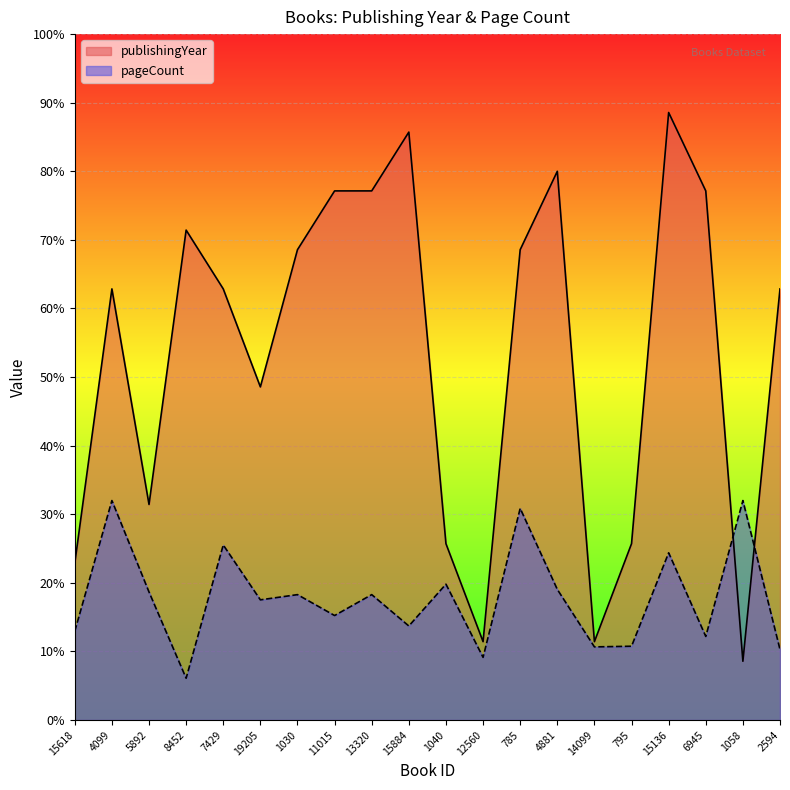

Between 15618 and 5892, which is larger?

5892